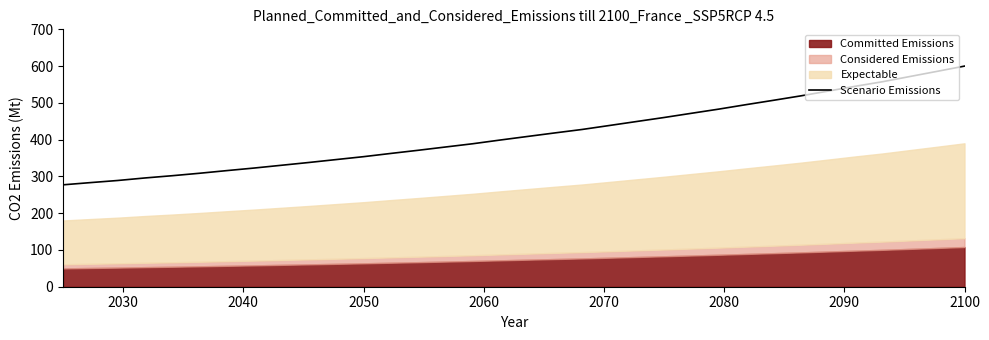

Which category has the highest value in the Scenario Emissions series?

2100